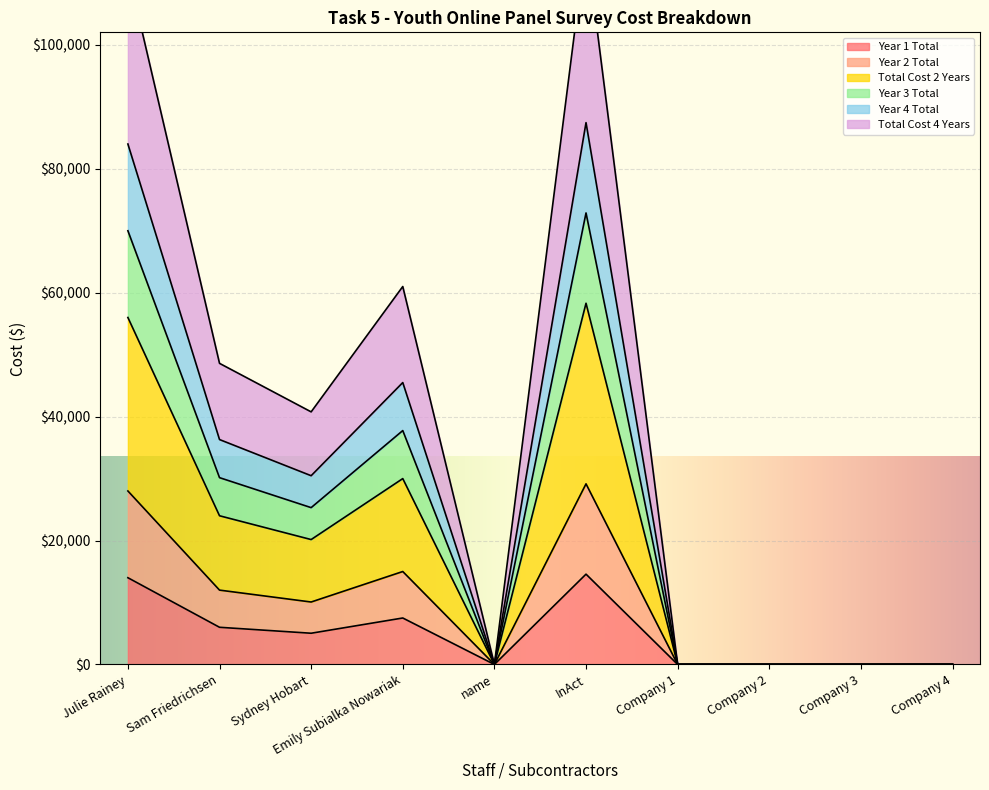

Which label corresponds to the largest value in the chart?

InAct